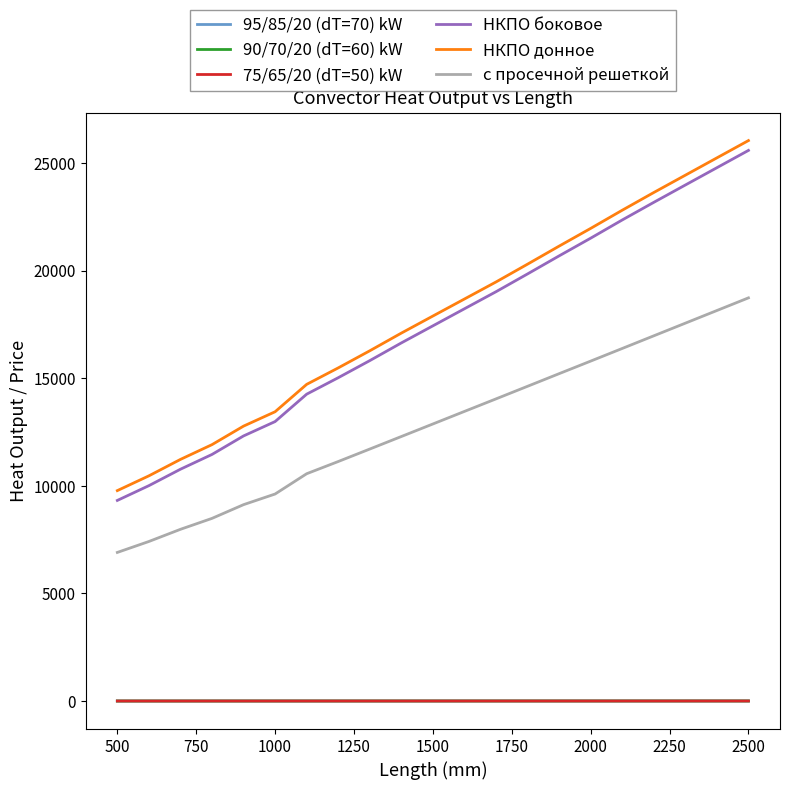

True or false: НКПО боковое and НКПО донное cross at least once.

False